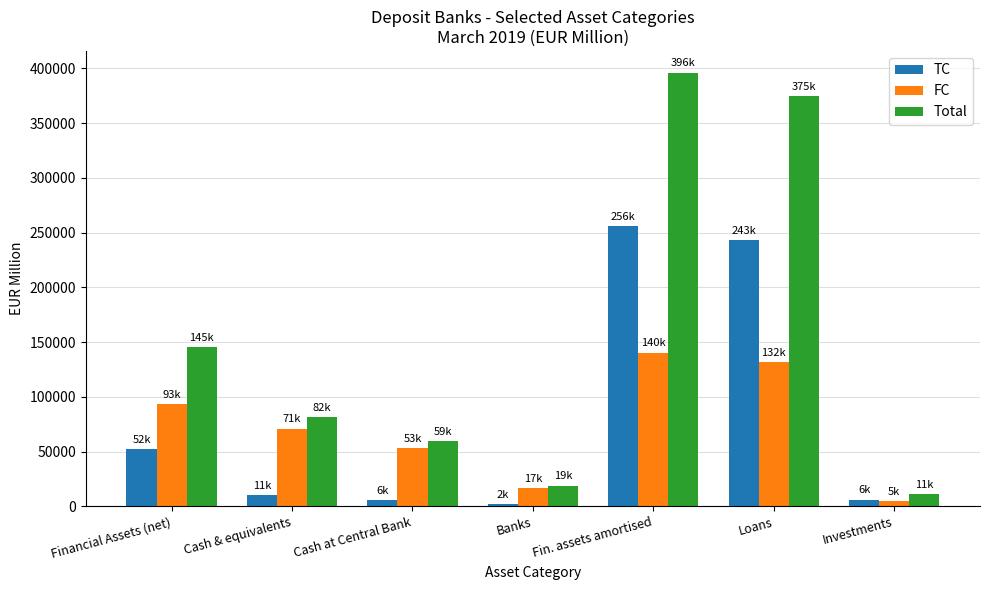

How many bars are there in each group?

3